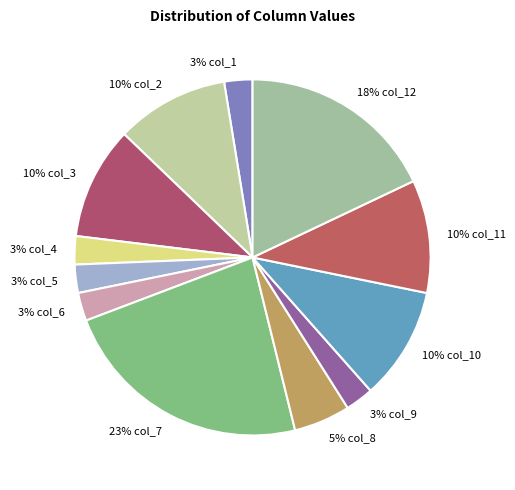

How many segments does this pie chart have?

12